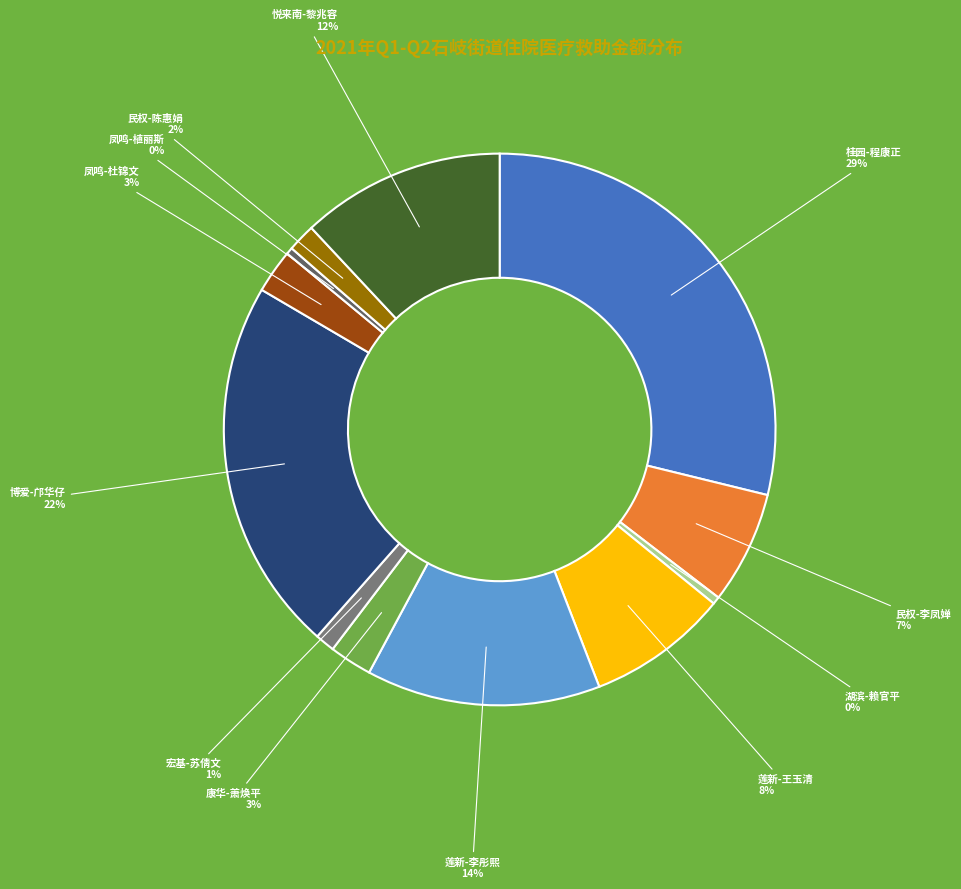

Does any single category account for the majority?

No